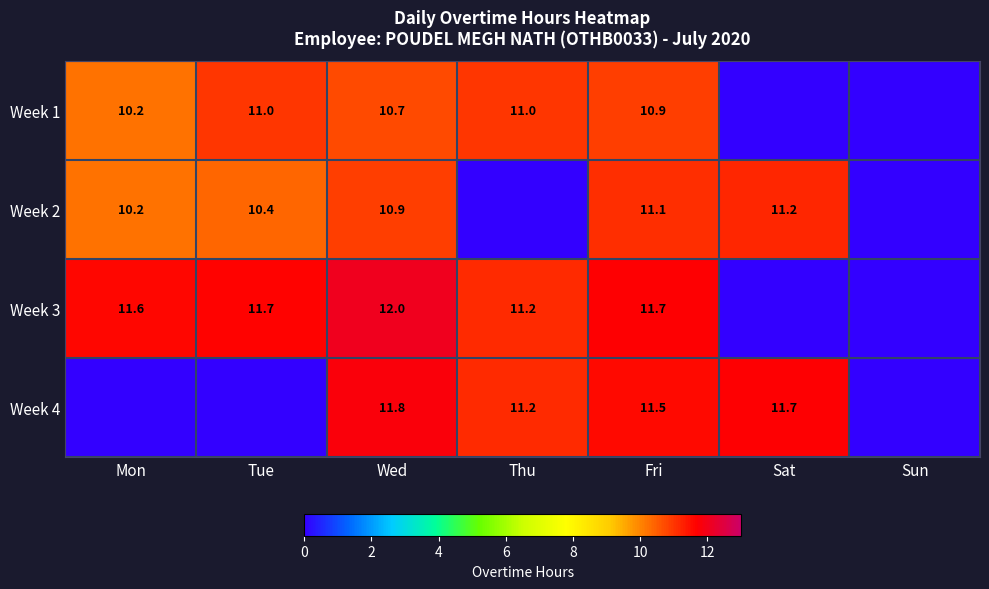

The Week 1 series shows 2.7 at Tue. True or false?

False